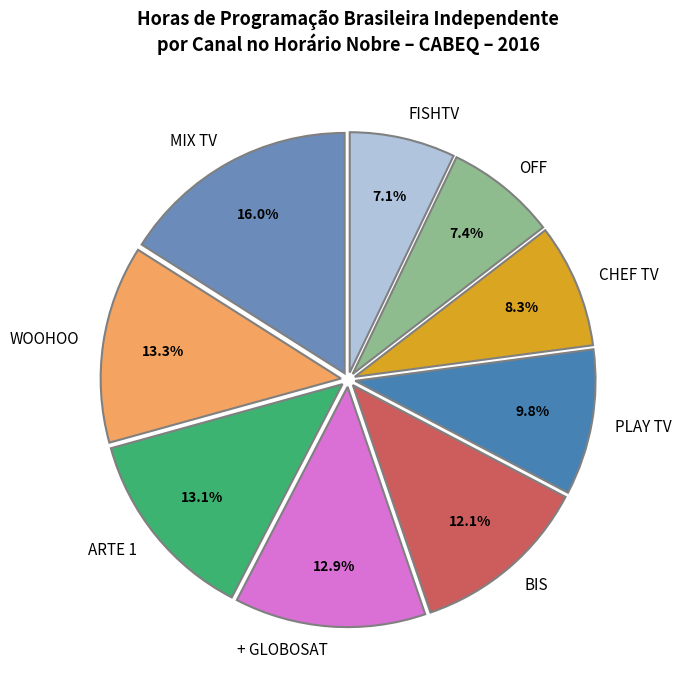

To the nearest percent, what percentage of the pie is CHEF TV?

8%